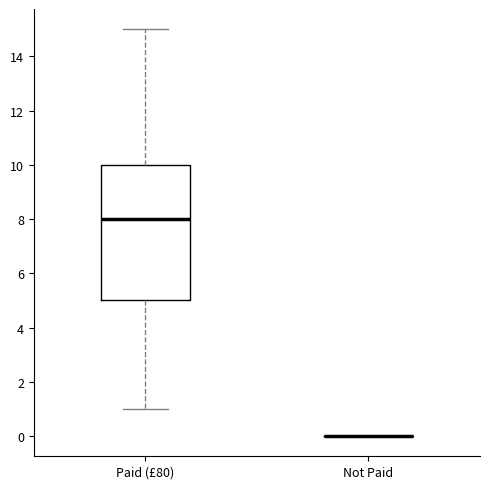

Reading left to right, read every box against the y-axis: the position of its median line, the range the box covers, and the ends of its whiskers. The values are not printed on the chart, so give them approximately, as read against the axis.

Paid (£80): median 8, box 5 to 10, whiskers 1 to 15
Not Paid: box collapsed to a line at 0, whiskers 0 to 0